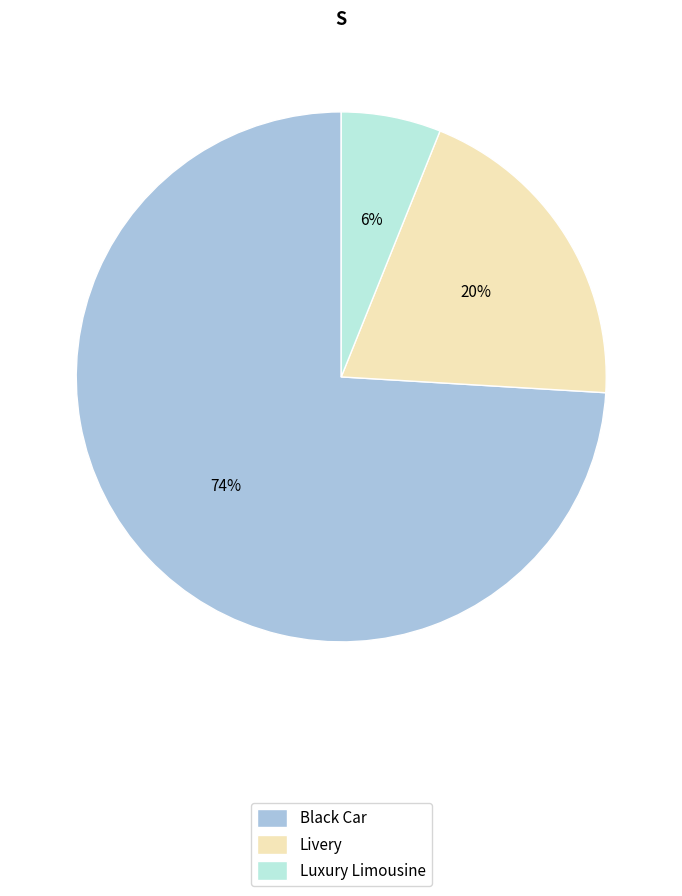

Rank the categories by value from highest to lowest.

Black Car, Livery, Luxury Limousine